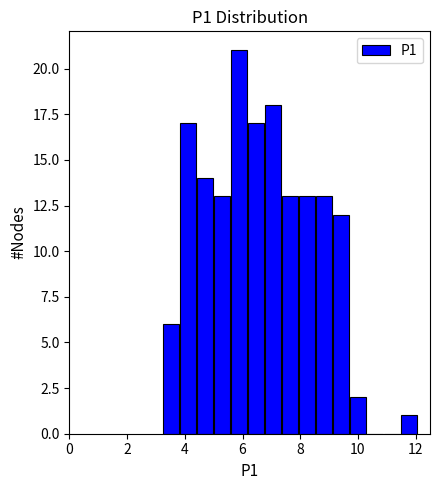

Around what value on the x-axis is the tallest bar? Give the approximate position of its centre, as read against the axis.

5.8